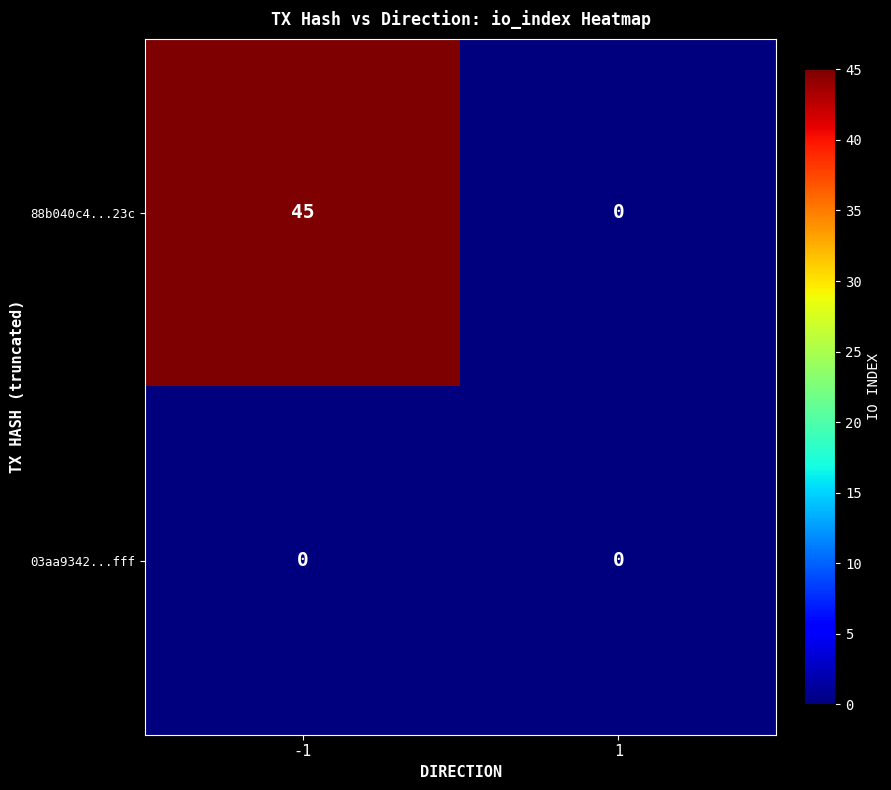

True or false: 03aa9342...fff has a value of 0 at 1.

True